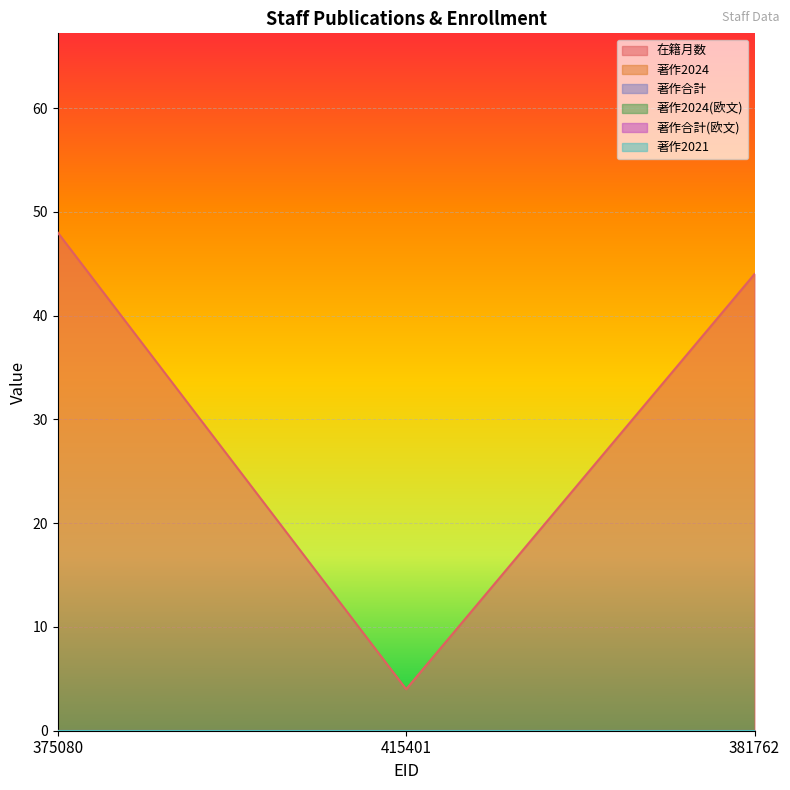

Which series changed the most between 375080 and 415401?

在籍月数